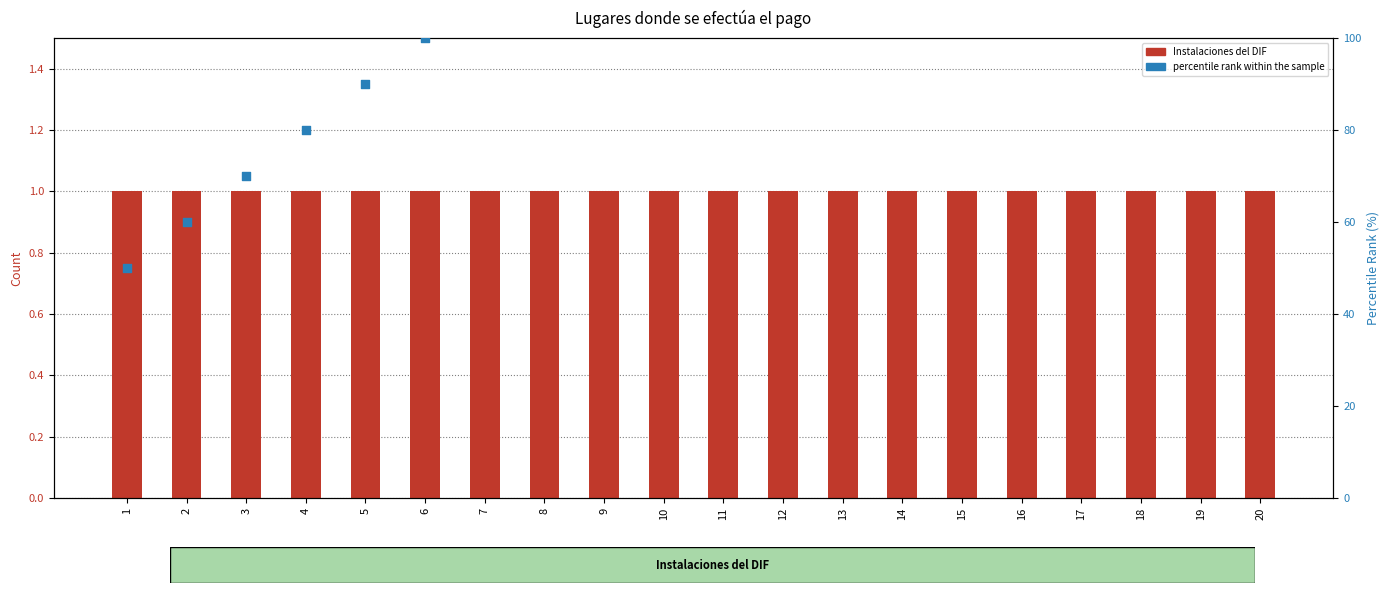

At how many categories does at least one series exceed 18?

20